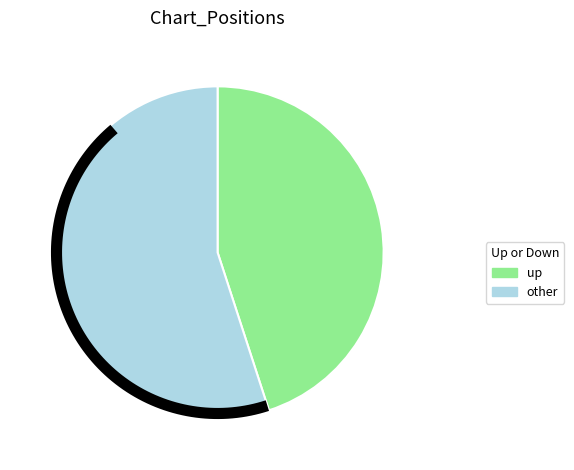

Does down represent more than half of the total?

No